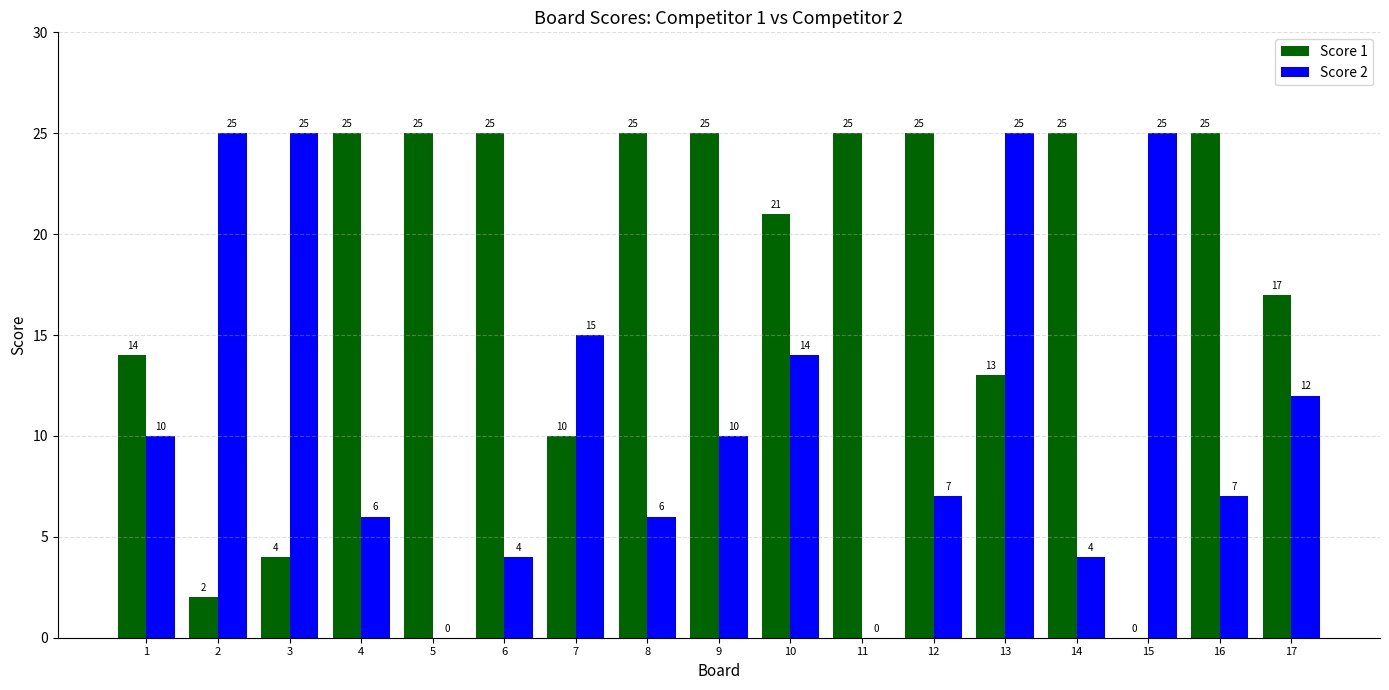

Which series changed the most between 8 and 17?

Score 1